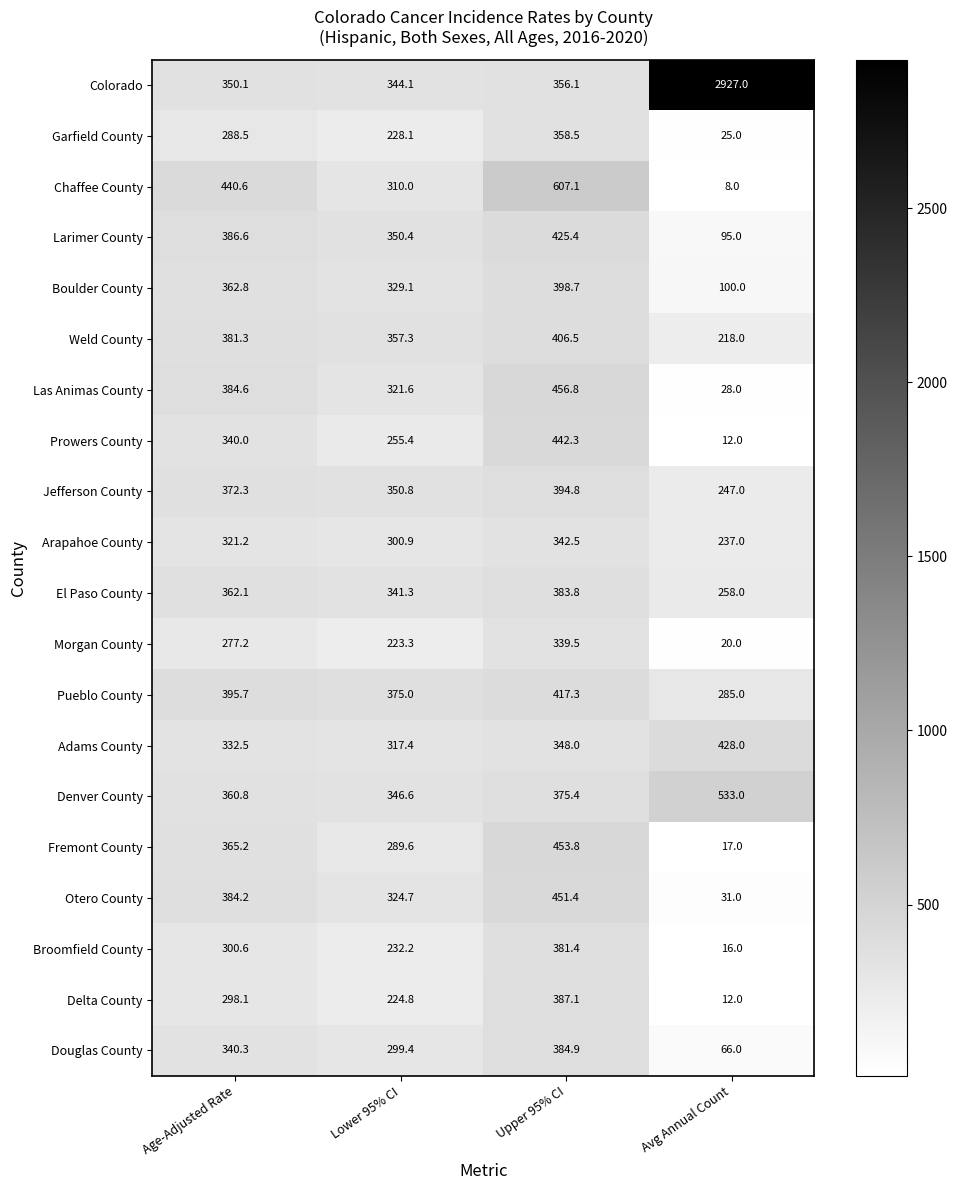

What is the total value across all series at Lower 95% CI?

6122.0